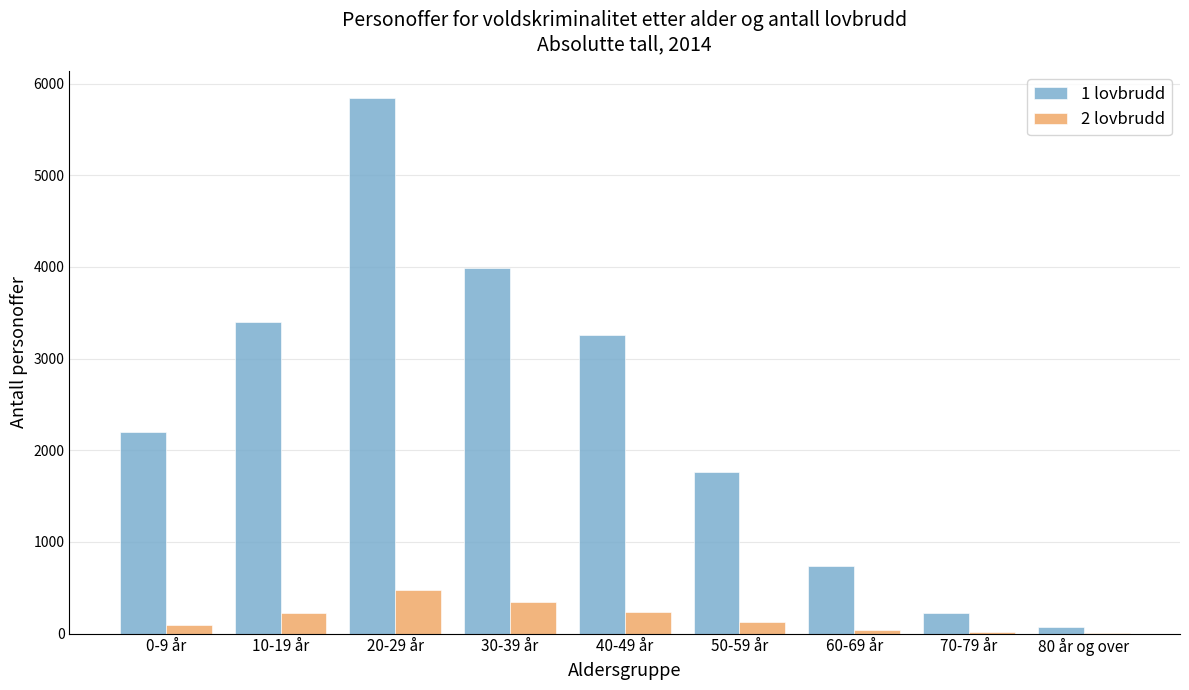

What is the greatest value displayed?

5844